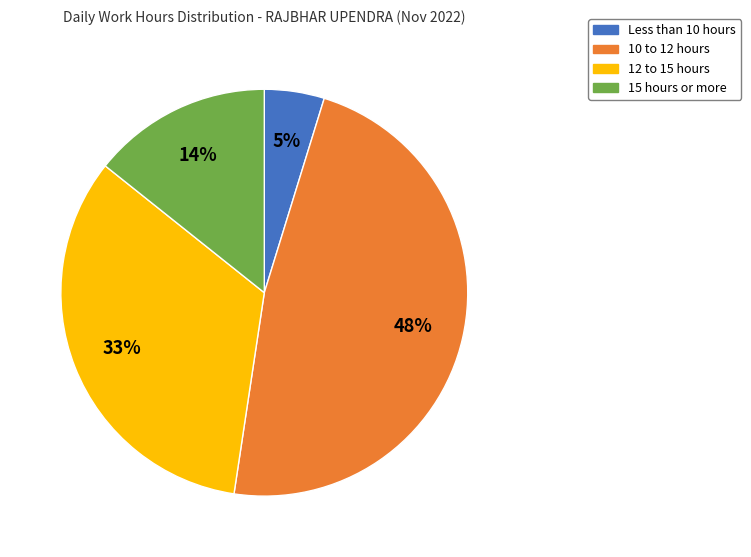

Does any single category account for the majority?

No